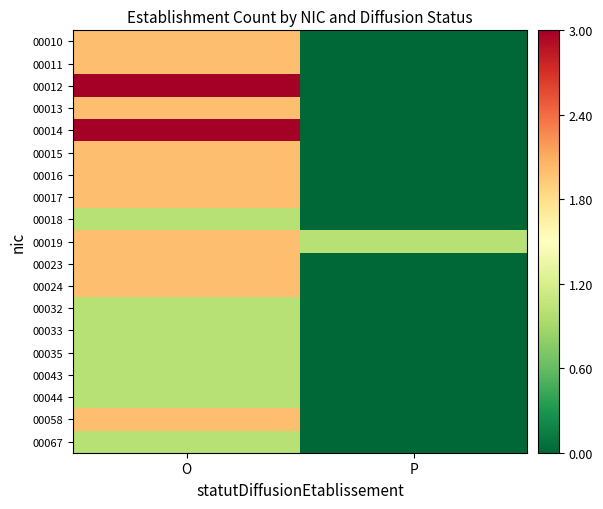

How many data points does each series have?

2